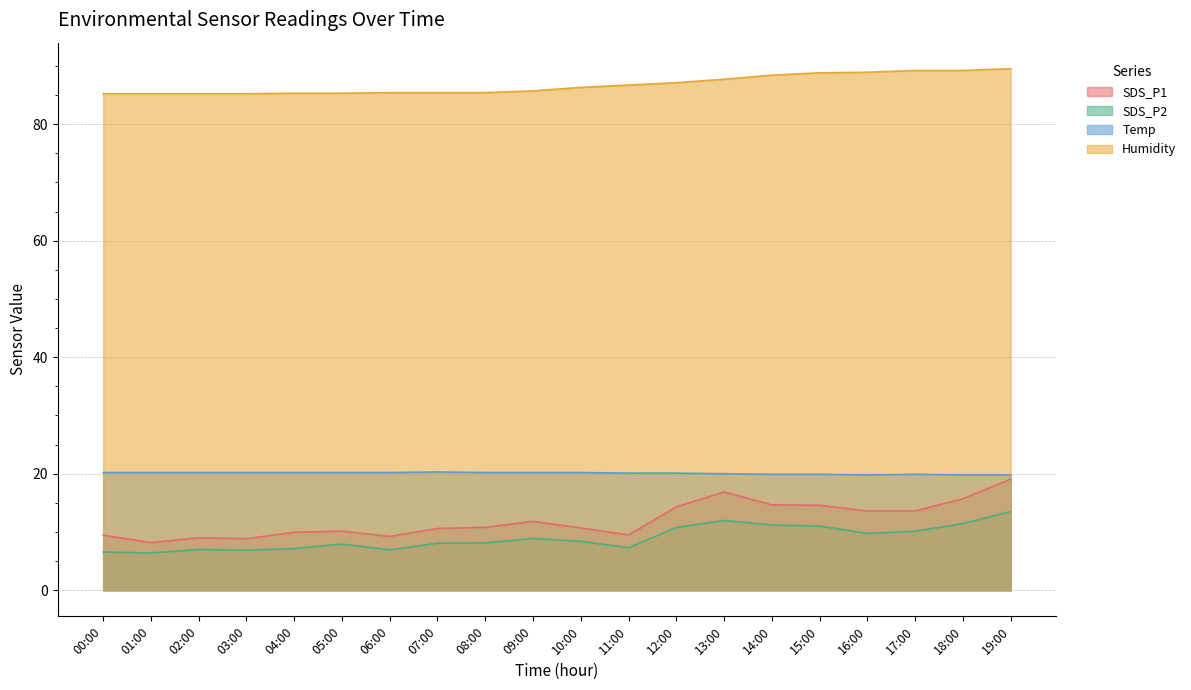

What is the smallest value displayed?

6.4